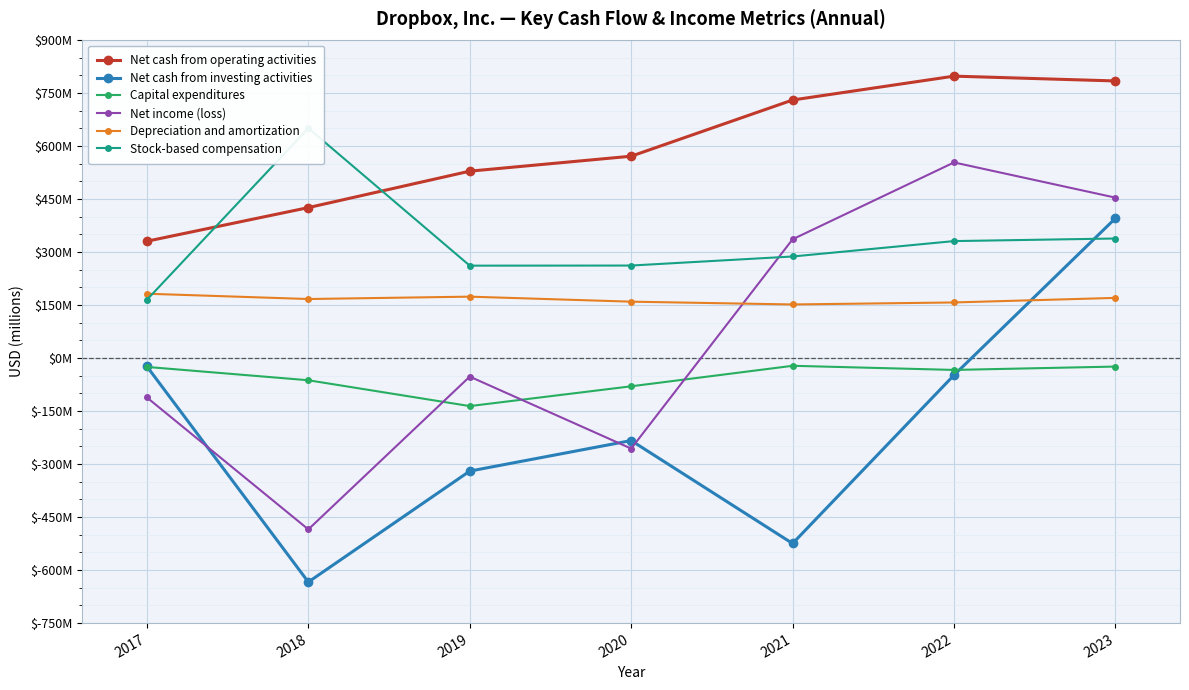

What is the value of the Net cash from operating activities point at the 1st from the left?

330.3